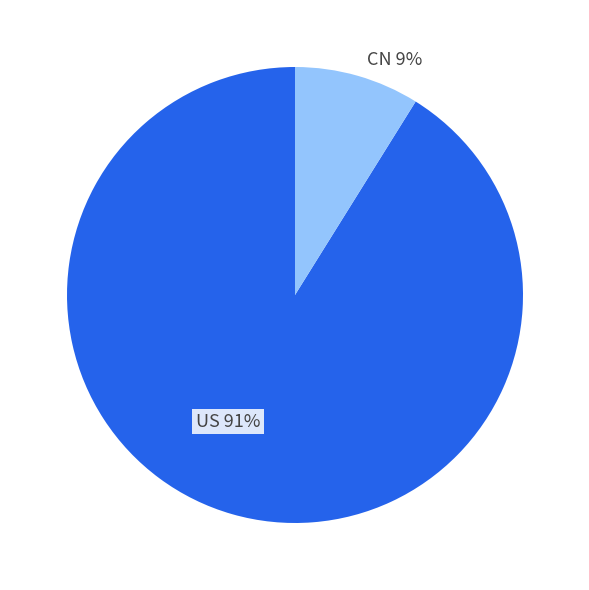

Which category has the smallest portion of the pie?

CN